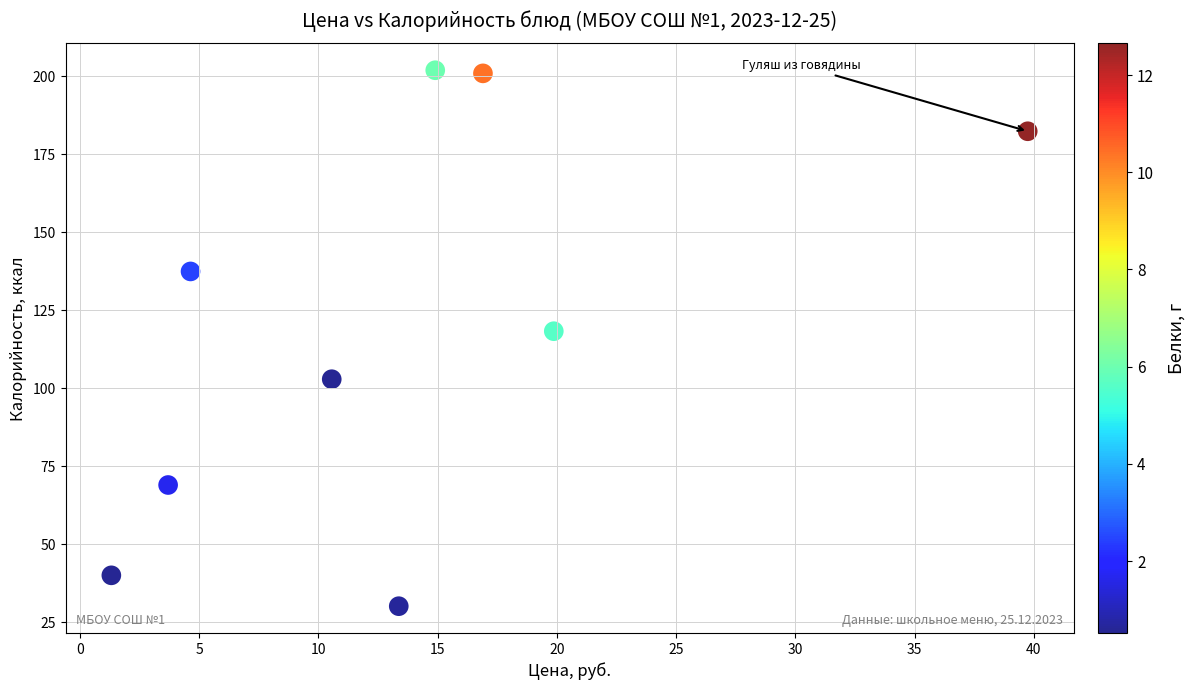

What Y value in the scatter plot is closest to 116?

118.3